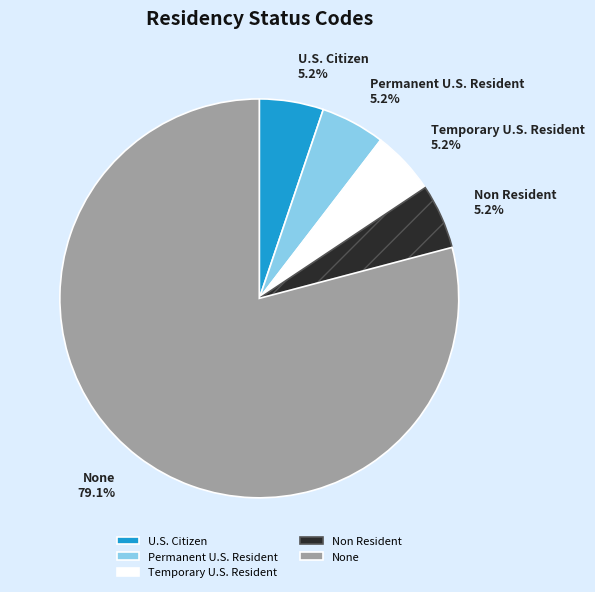

What is the ratio of the value at Non Resident to the value at Temporary U.S. Resident?

1.0